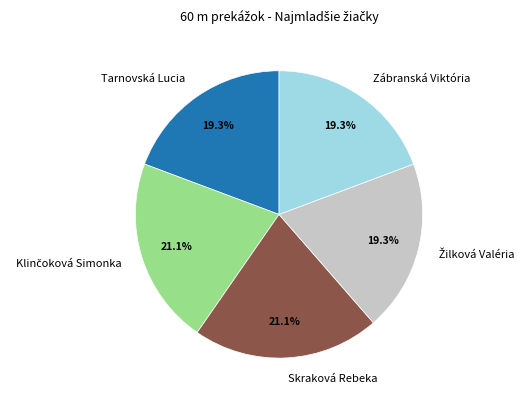

What percentage do Zábranská Viktória and Skraková Rebeka together represent?

40.4%